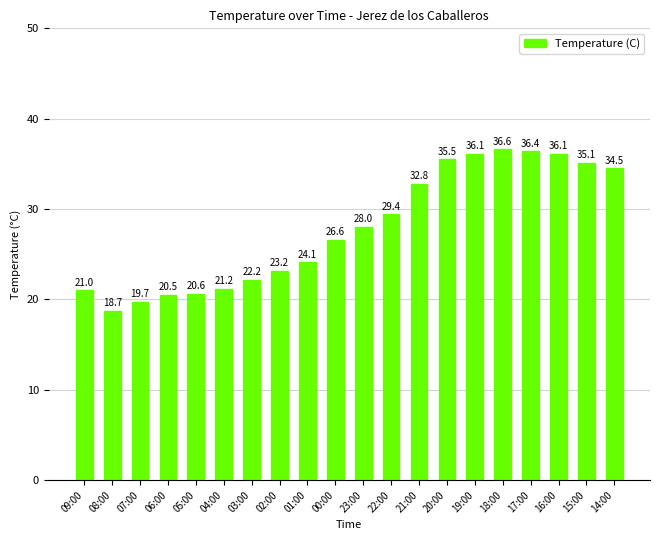

What is the minimum value shown in the chart?

18.7